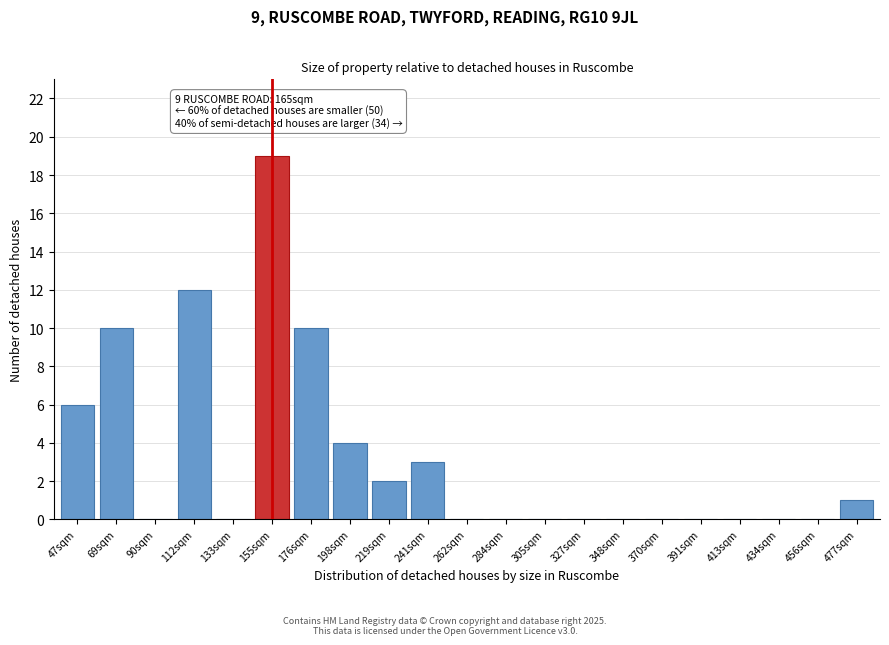

Reading left to right, extract all data points from this chart.

47sqm=6	69sqm=10	90sqm=0	112sqm=12	133sqm=0	155sqm=19	176sqm=10	198sqm=4	219sqm=2	241sqm=3	262sqm=0	284sqm=0	305sqm=0	327sqm=0	348sqm=0	370sqm=0	391sqm=0	413sqm=0	434sqm=0	456sqm=0	477sqm=1